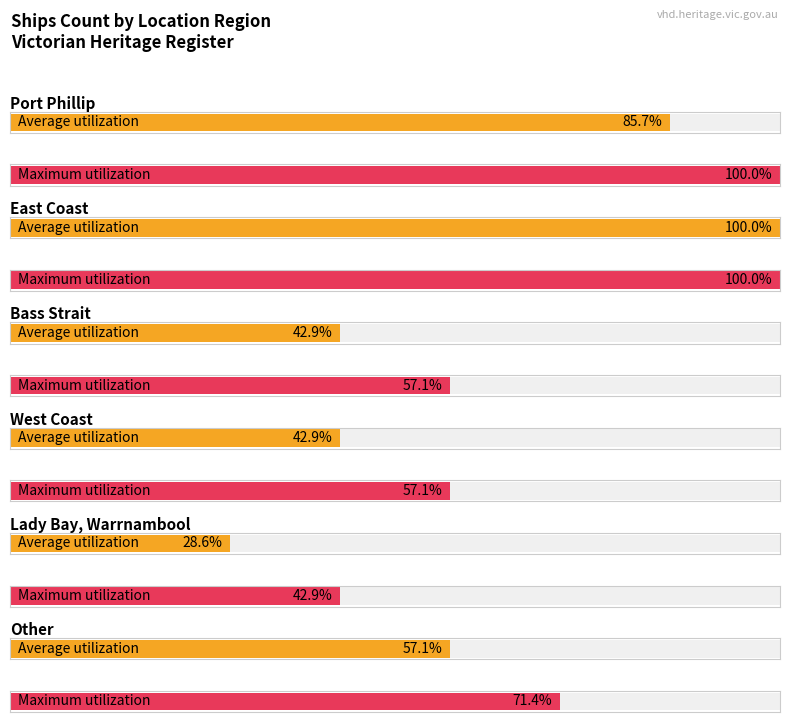

Are the bars horizontal?

Yes